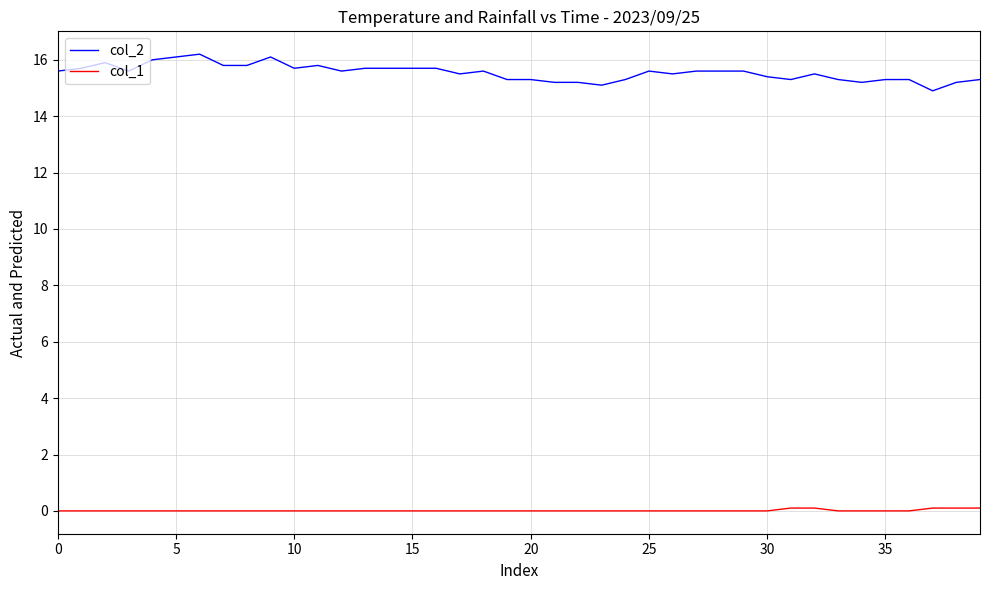

List the series in order of their overall mean, lowest first.

col_1, col_2